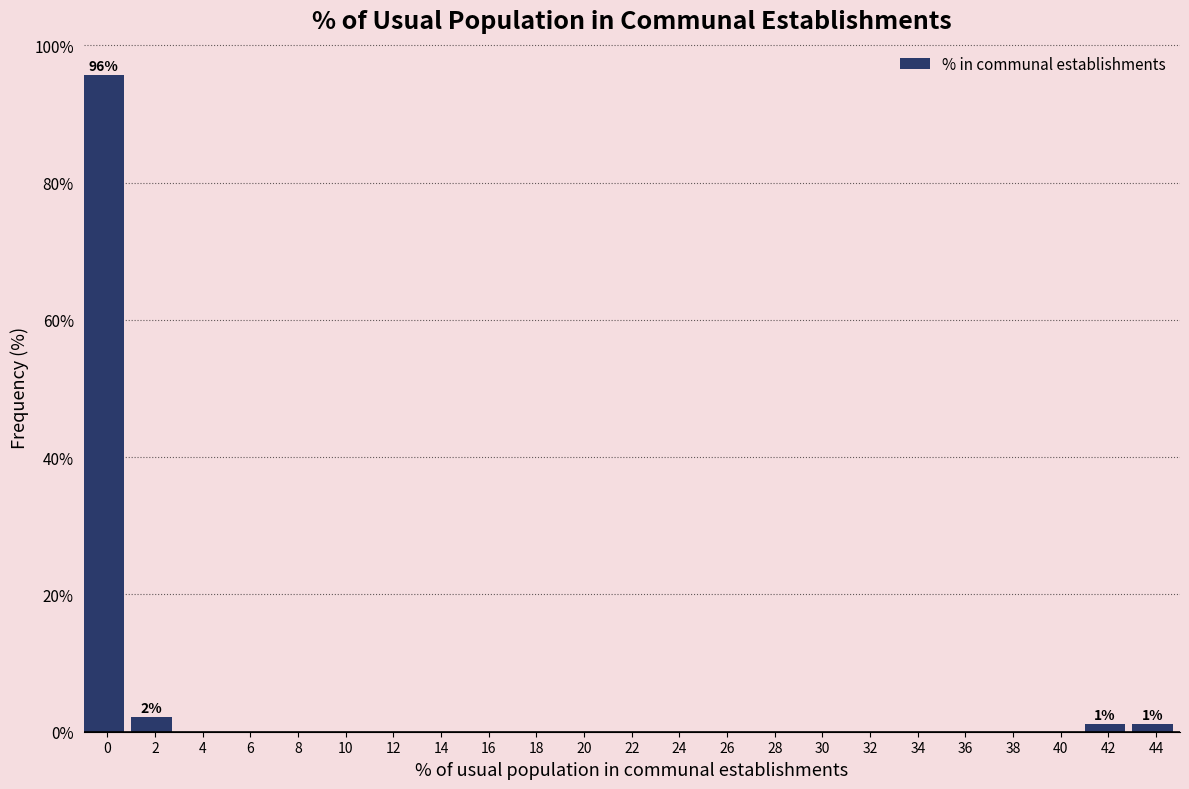

Reading left to right, list all the values displayed in this chart.

0=95.7	2=2.1	4=0.0	6=0.0	8=0.0	10=0.0	12=0.0	14=0.0	16=0.0	18=0.0	20=0.0	22=0.0	24=0.0	26=0.0	28=0.0	30=0.0	32=0.0	34=0.0	36=0.0	38=0.0	40=0.0	42=1.1	44=1.1